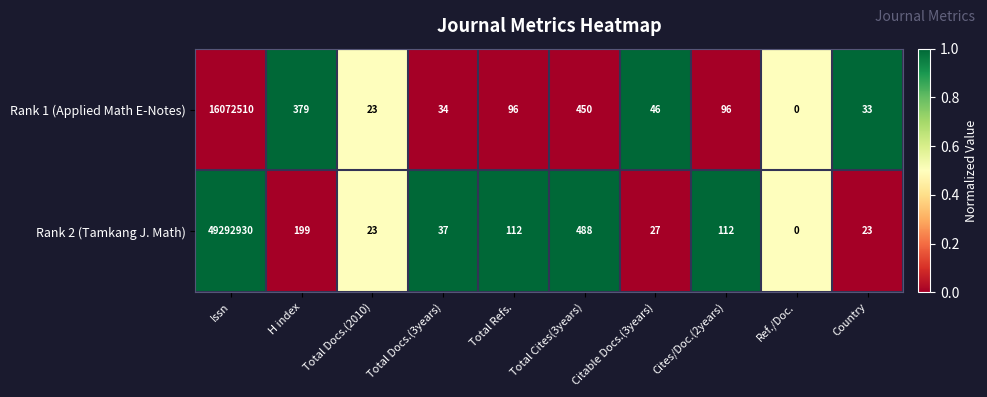

Which series has the largest range (max minus min)?

Rank 2 (Tamkang J. Math)